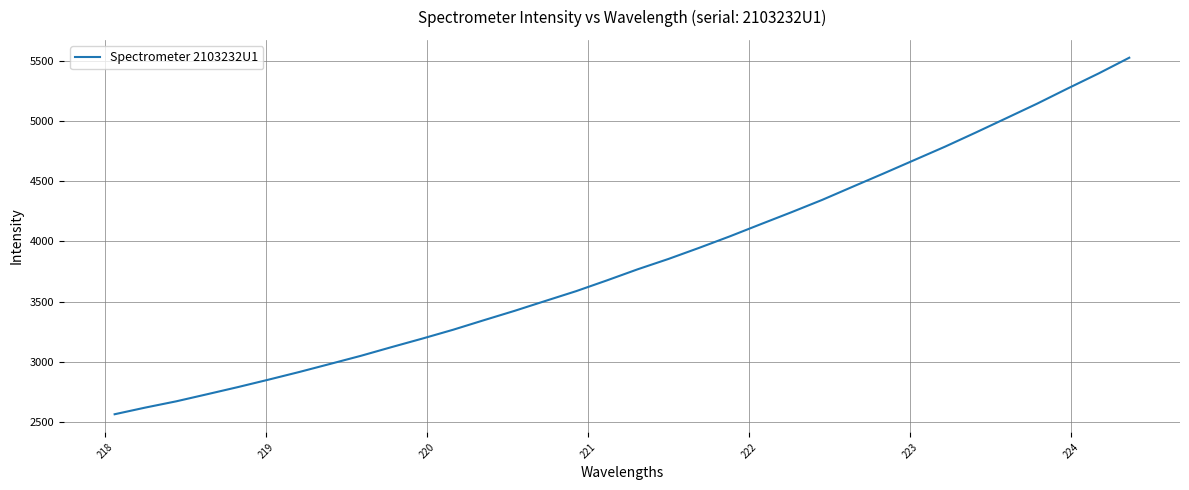

What is the difference between the maximum and minimum values?

2958.6